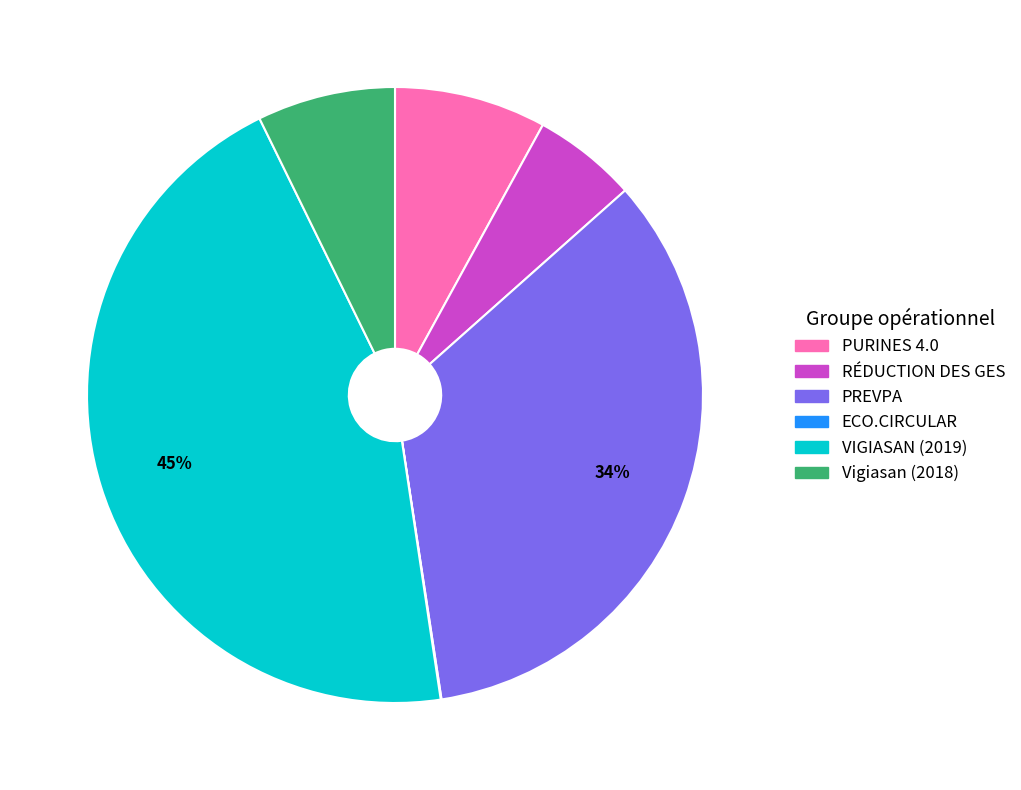

To the nearest percent, what is the difference between the PREVPA and RÉDUCTION DES GES slice percentages?

29%